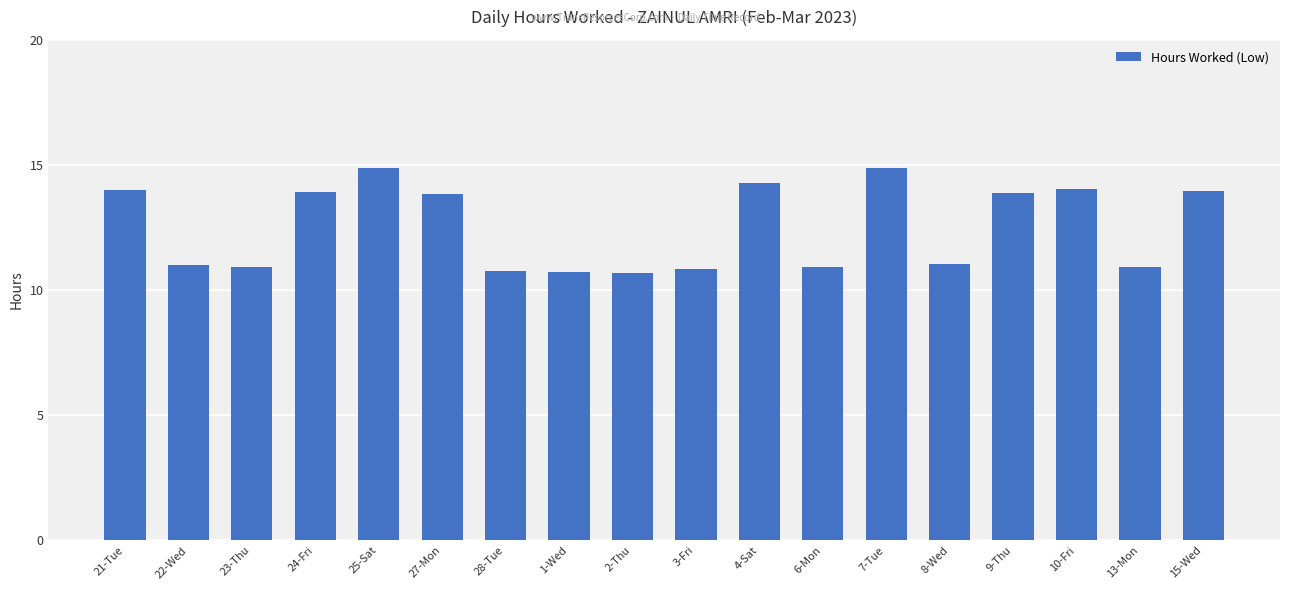

What position from the right is 6-Mon?

7